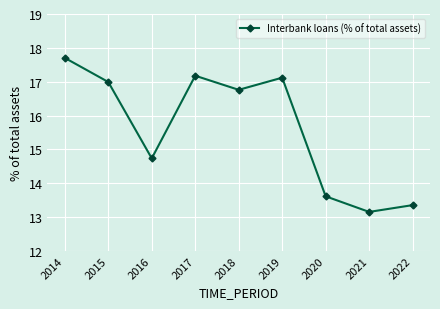

Where is the data nearest to the value 15?

2016